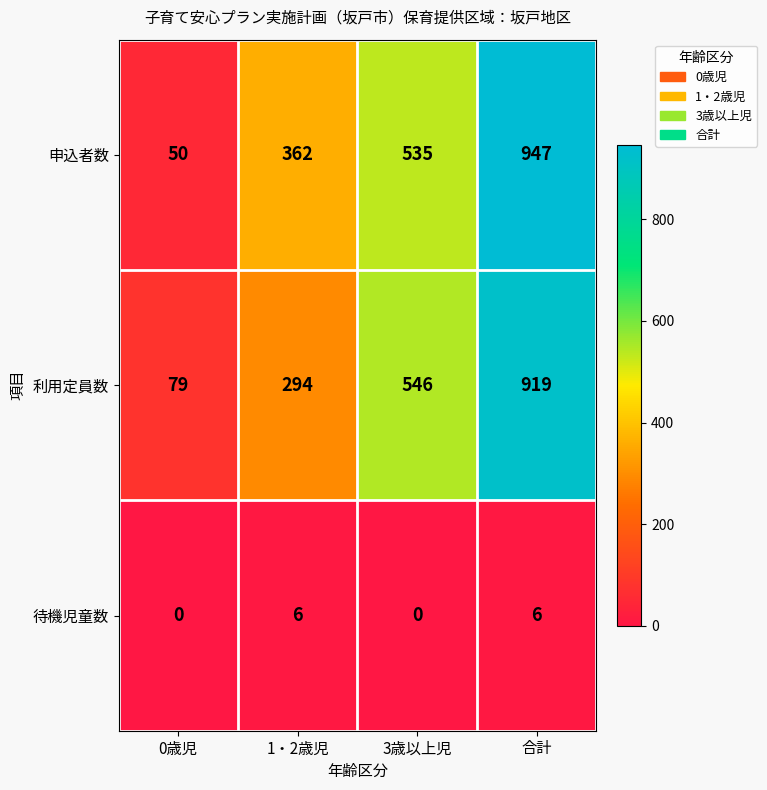

What value does the 利用定員数 series have at 0歳児?

79